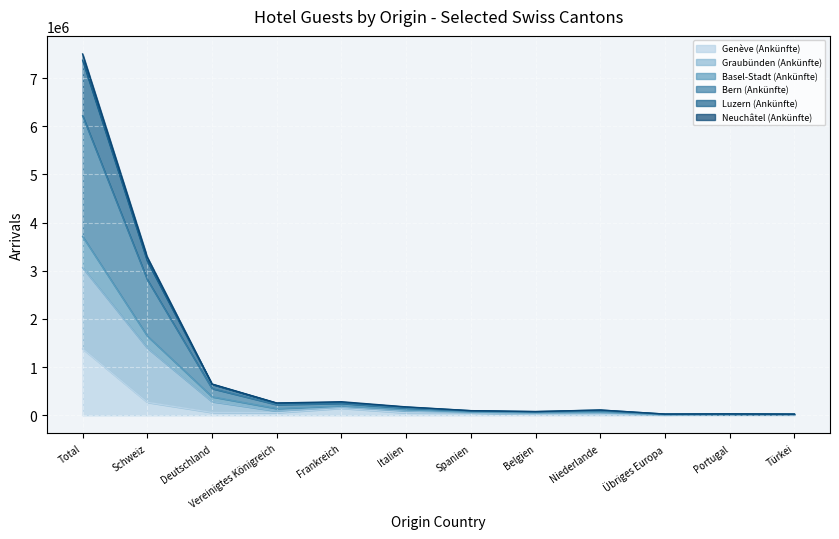

How many distinct data groups are displayed?

6